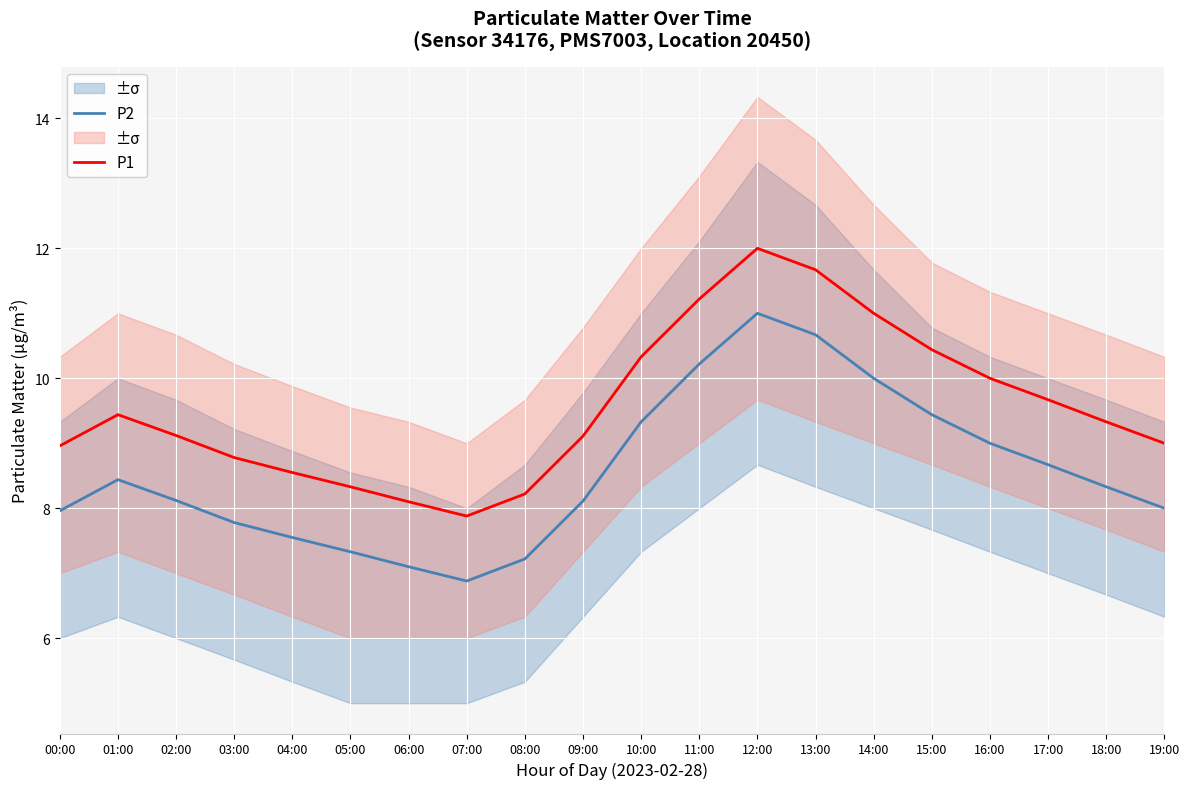

Reading left to right, transcribe all the data shown in this chart.

P2: 00:00=8.0	01:00=8.4	02:00=8.1	03:00=7.8	04:00=7.5	05:00=7.3	06:00=7.1	07:00=6.9	08:00=7.2	09:00=8.1	10:00=9.3	11:00=10.2	12:00=11.0	13:00=10.7	14:00=10.0	15:00=9.4	16:00=9.0	17:00=8.7	18:00=8.3	19:00=8.0
P1: 00:00=9.0	01:00=9.4	02:00=9.1	03:00=8.8	04:00=8.6	05:00=8.3	06:00=8.1	07:00=7.9	08:00=8.2	09:00=9.1	10:00=10.3	11:00=11.2	12:00=12.0	13:00=11.7	14:00=11.0	15:00=10.4	16:00=10.0	17:00=9.7	18:00=9.3	19:00=9.0